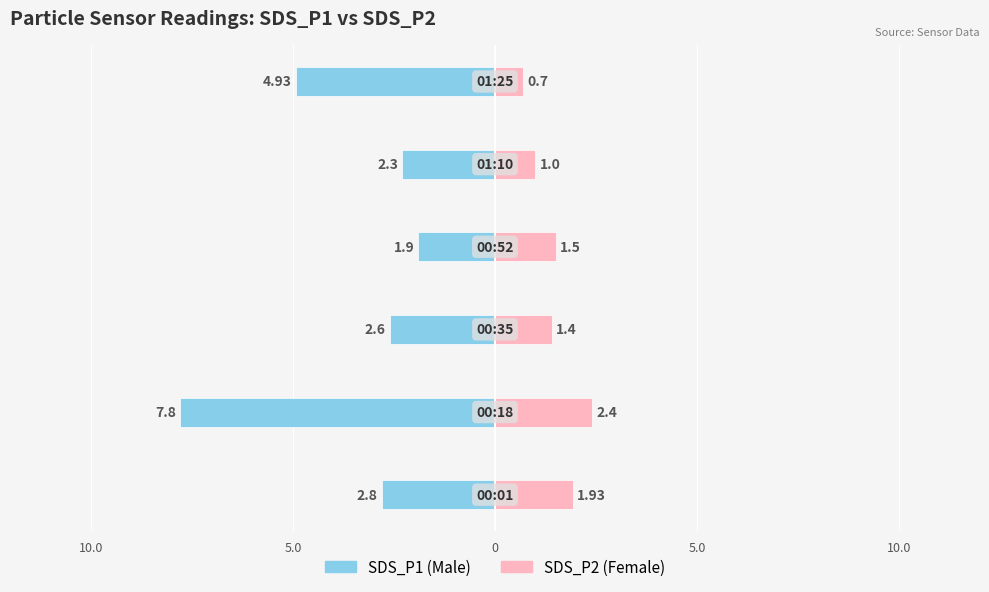

True or false: SDS_P1 has a value of -1.7 at 0.

False